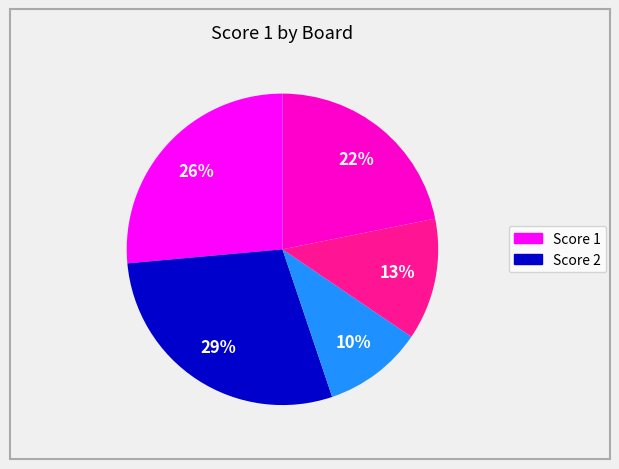

To the nearest percent, what is the average slice percentage?

20%